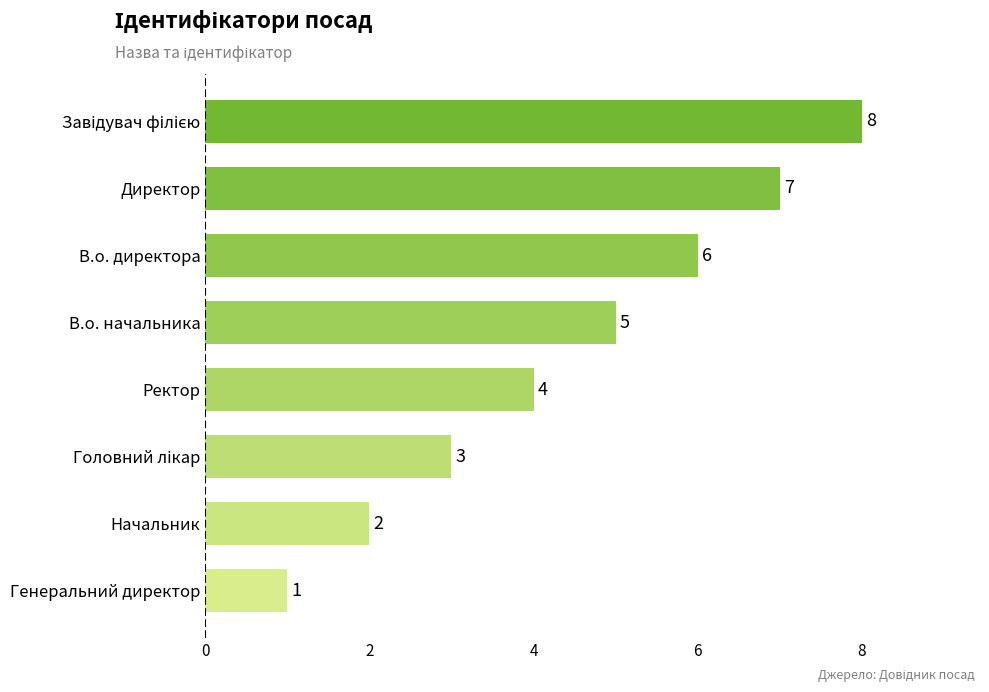

What is the difference between the second highest and minimum values?

6